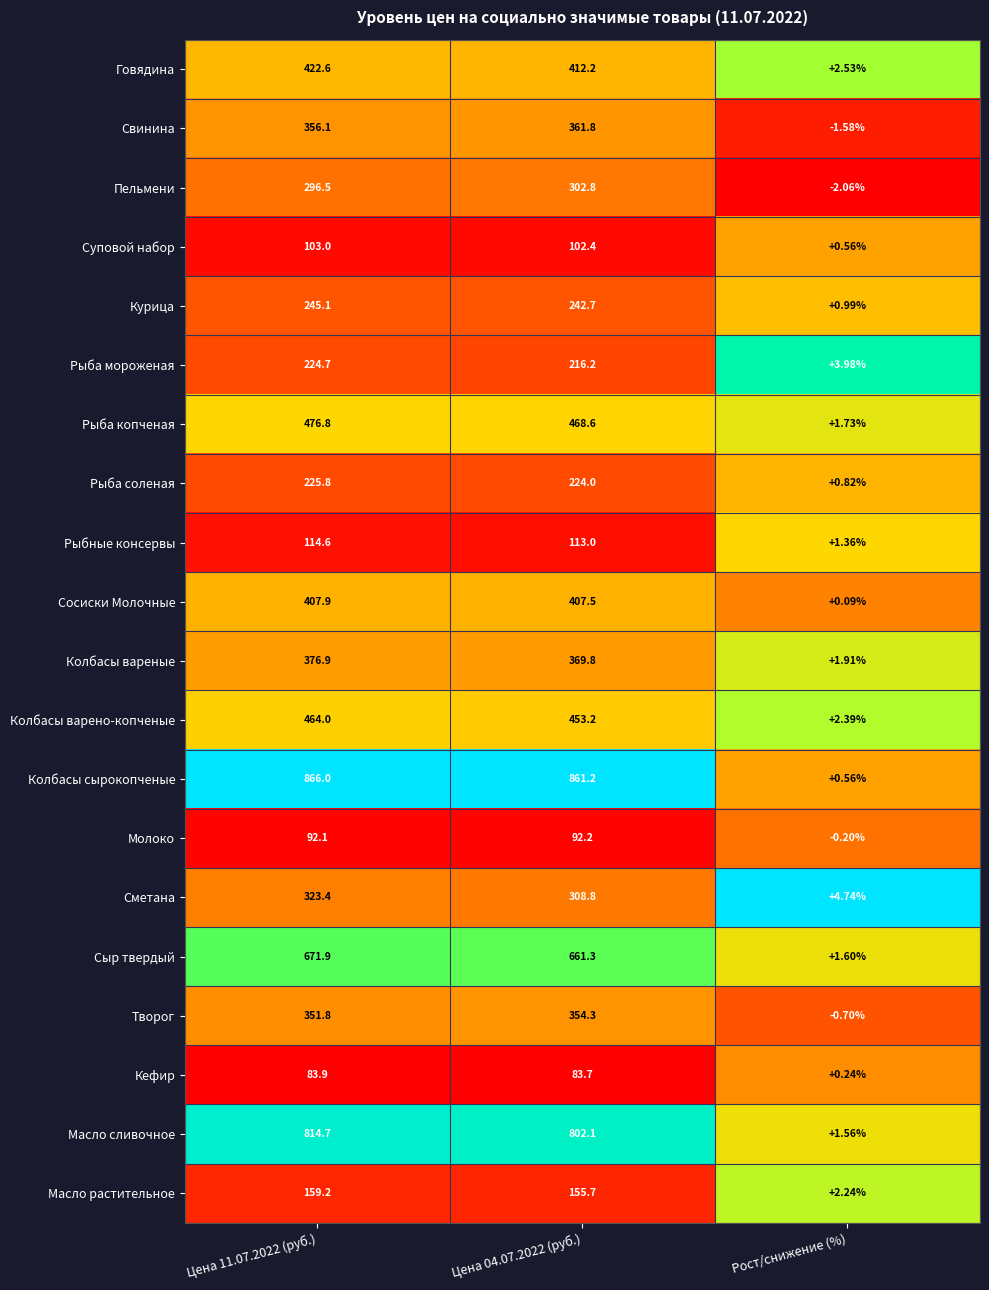

Where is Суповой набор nearest to the value 51?

Рост/снижение (%)